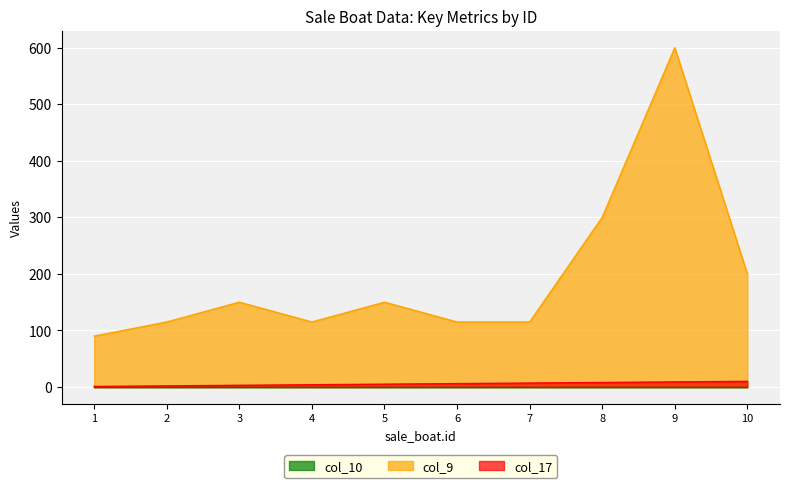

The value of col_9 at 5 is 251. True or false?

False